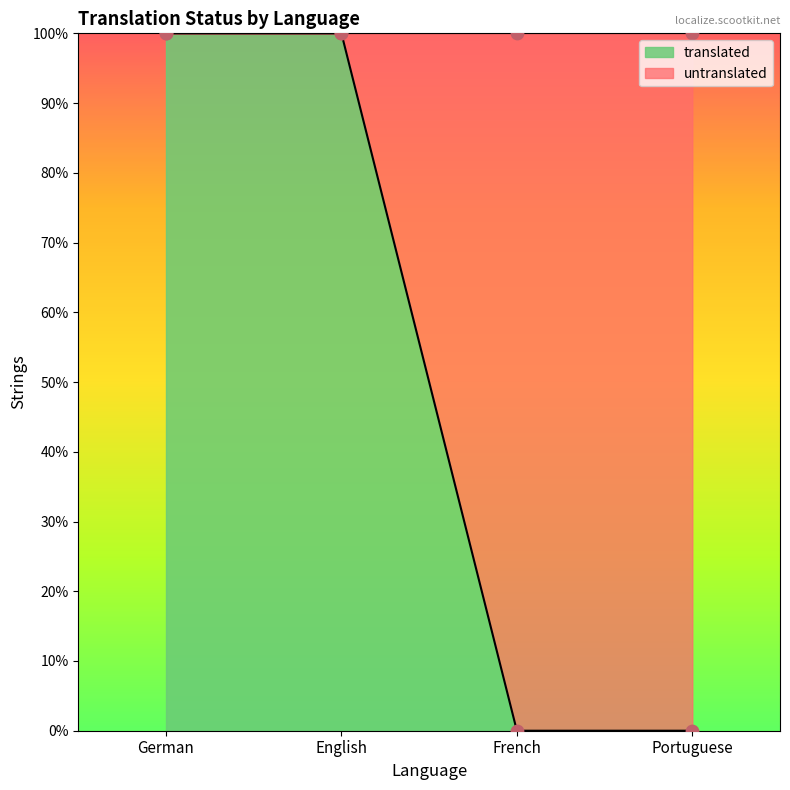

Which series contains the highest Y value?

translated